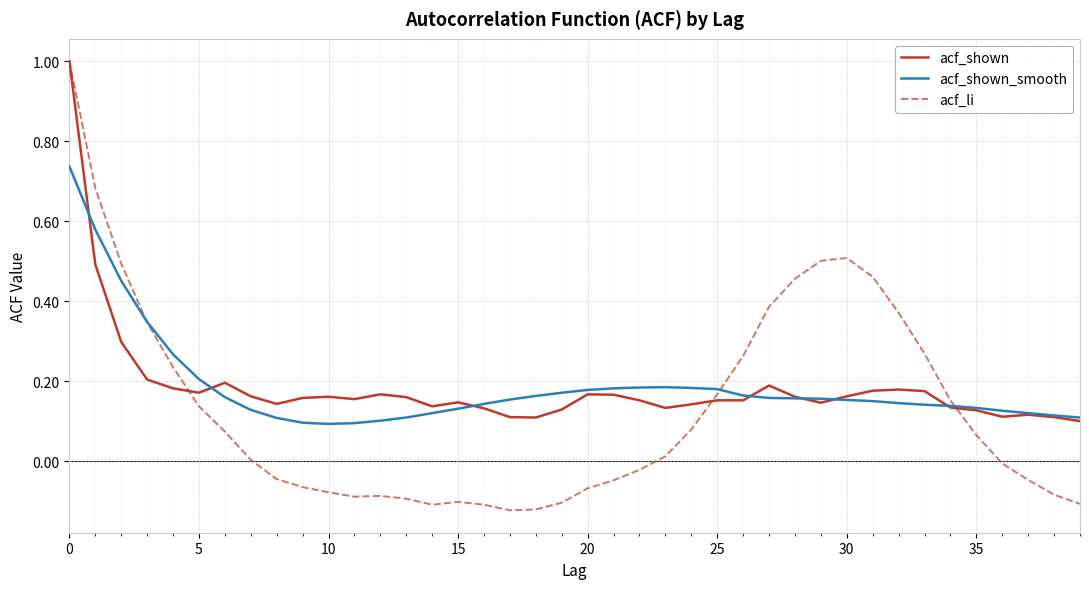

What is the highest value of the acf_shown series?

1.0